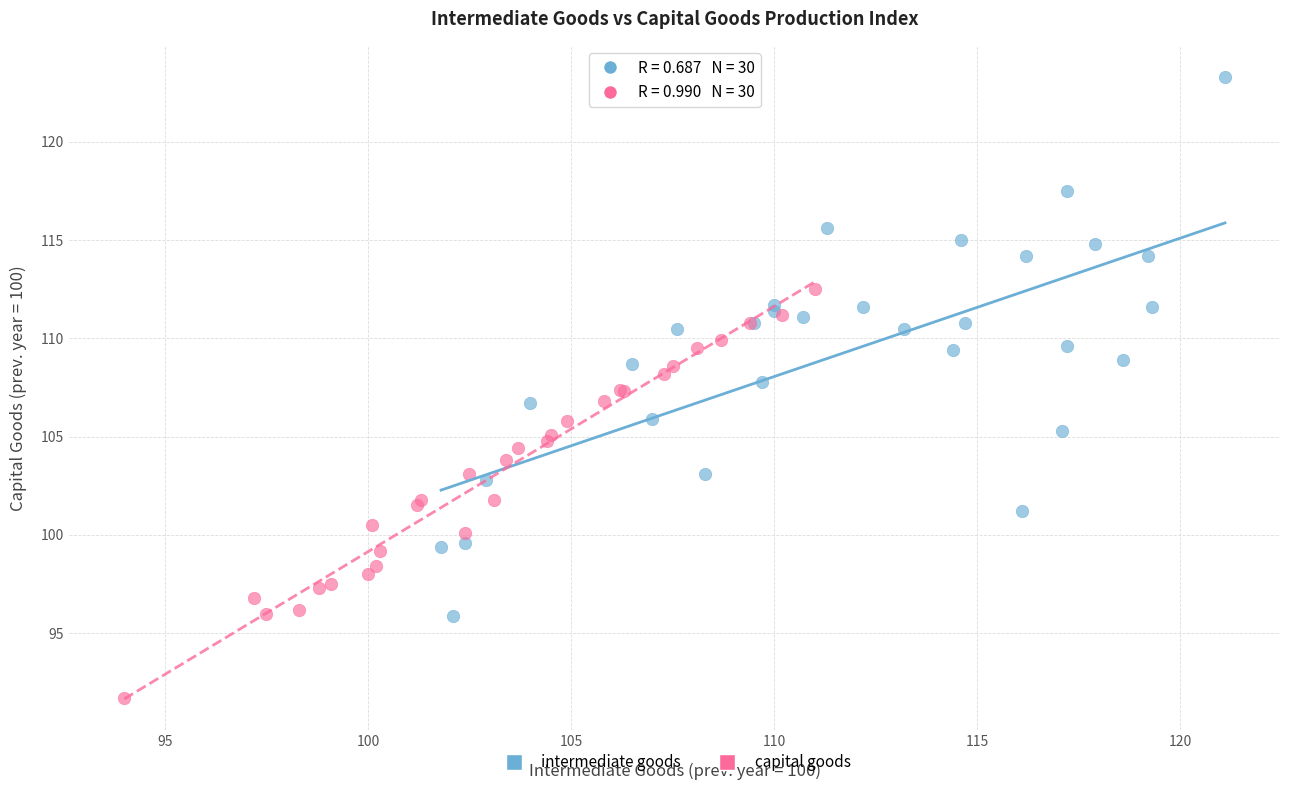

Which series reaches the maximum Y coordinate?

intermediate goods